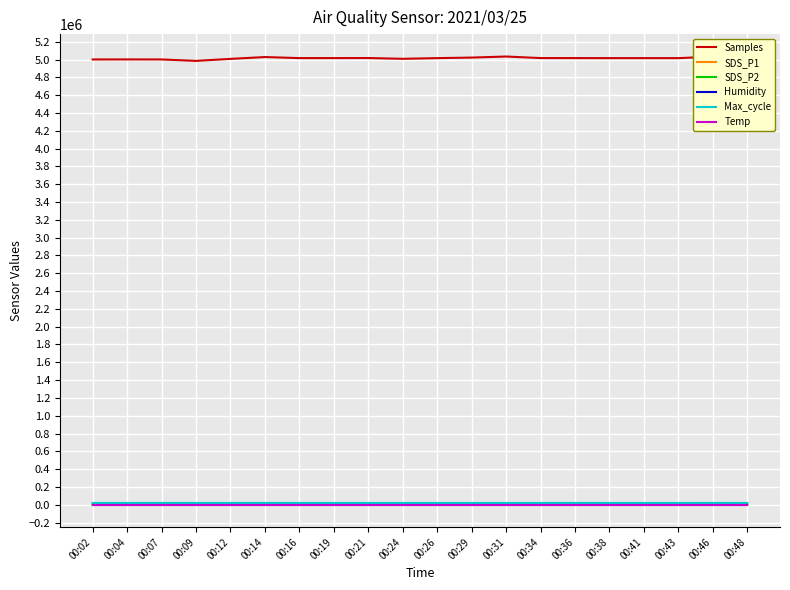

Which series has the widest spread of values?

Samples